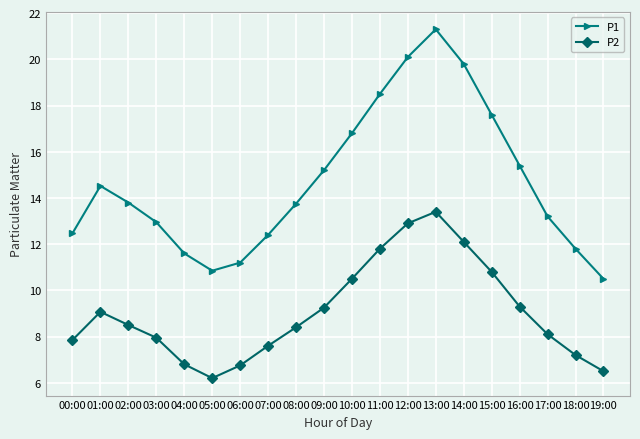

True or false: P1 has more than 0 interior local peaks.

True